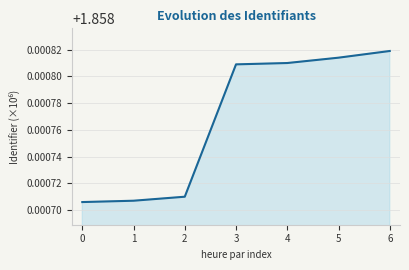

What is the sum of all values?

13.0